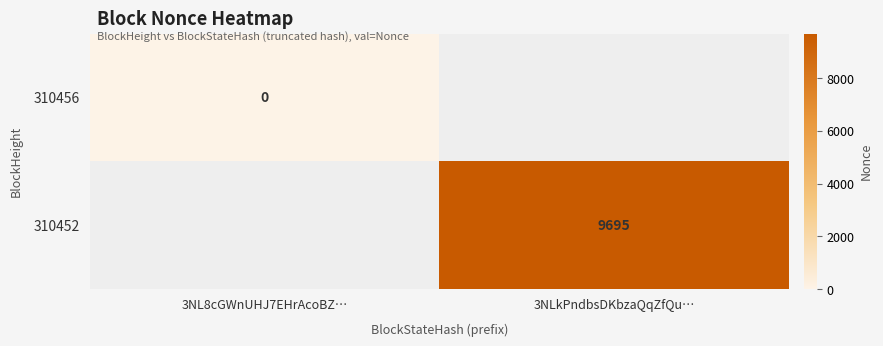

Is it true that 310452 equals 13979 at 3NLkPndbsDKbzaQqZfQu…?

False